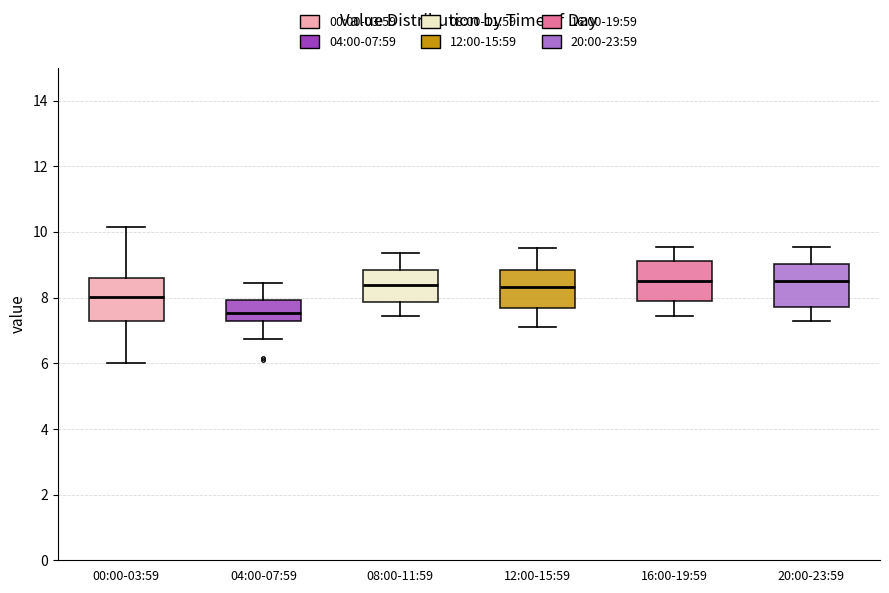

Where does the lower whisker of the box for 04:00-07:59 end on the y-axis? The values are not printed on the chart, so give them approximately, as read against the axis.

6.8